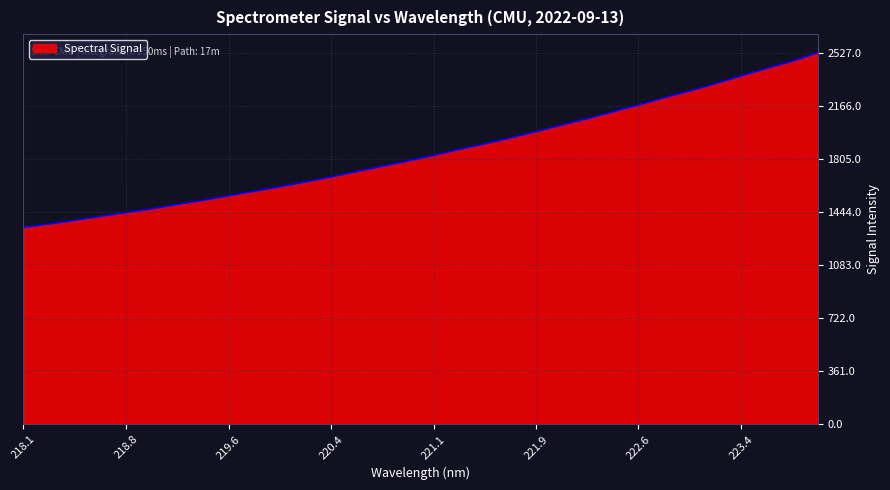

What is the difference between the maximum and minimum values?

1187.3